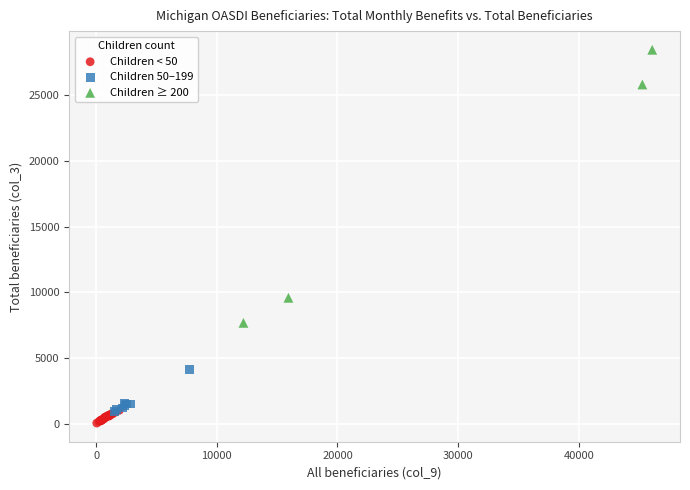

Which series has the largest Y range (max minus min)?

Children ≥ 200